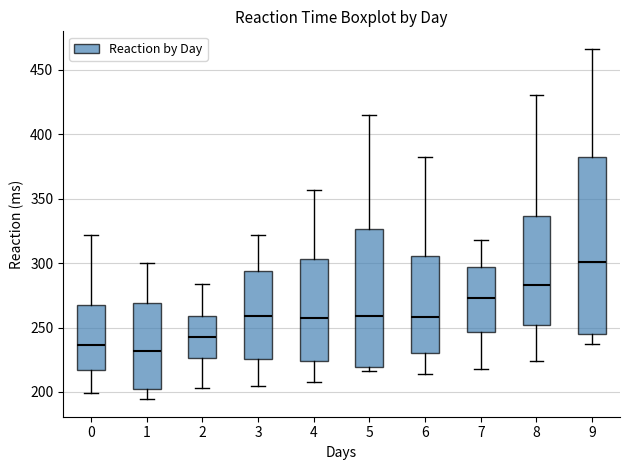

Reading left to right, read every box against the y-axis: the position of its median line, the range the box covers, and the ends of its whiskers. The values are not printed on the chart, so give them approximately, as read against the axis.

0: median 235, box 215 to 270, whiskers 200 to 320
1: median 230, box 205 to 270, whiskers 195 to 300
2: median 245, box 225 to 260, whiskers 205 to 285
3: median 260, box 225 to 295, whiskers 205 to 320
4: median 260, box 225 to 305, whiskers 210 to 355
5: median 260, box 220 to 325, whiskers 215 to 415
6: median 260, box 230 to 305, whiskers 215 to 380
7: median 275, box 245 to 295, whiskers 220 to 320
8: median 285, box 250 to 335, whiskers 225 to 430
9: median 300, box 245 to 380, whiskers 235 to 465